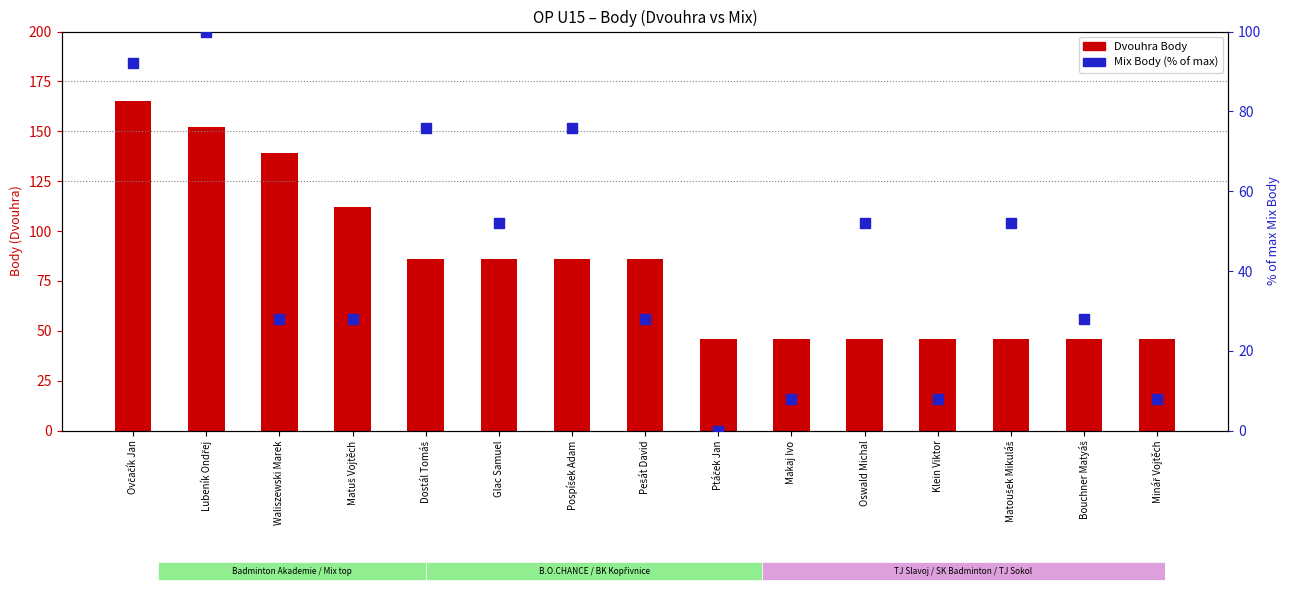

Which series reaches the minimum Y coordinate?

Mix Body (% of max)